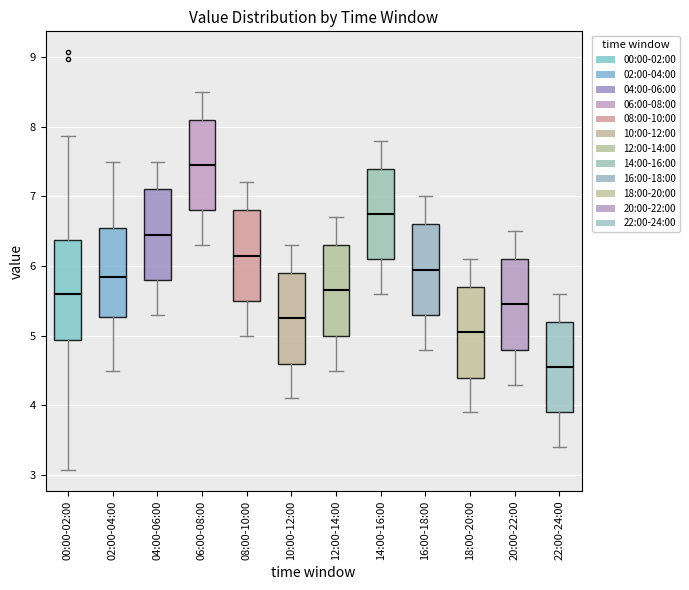

Reading left to right, read every box against the y-axis: the position of its median line, the range the box covers, and the ends of its whiskers. The values are not printed on the chart, so give them approximately, as read against the axis.

00:00-02:00: median 5.6, box 4.9 to 6.4, whiskers 3.1 to 7.9
02:00-04:00: median 5.9, box 5.3 to 6.6, whiskers 4.5 to 7.5
04:00-06:00: median 6.5, box 5.8 to 7.1, whiskers 5.3 to 7.5
06:00-08:00: median 7.5, box 6.8 to 8.1, whiskers 6.3 to 8.5
08:00-10:00: median 6.2, box 5.5 to 6.8, whiskers 5.0 to 7.2
10:00-12:00: median 5.3, box 4.6 to 5.9, whiskers 4.1 to 6.3
12:00-14:00: median 5.7, box 5.0 to 6.3, whiskers 4.5 to 6.7
14:00-16:00: median 6.8, box 6.1 to 7.4, whiskers 5.6 to 7.8
16:00-18:00: median 6.0, box 5.3 to 6.6, whiskers 4.8 to 7.0
18:00-20:00: median 5.1, box 4.4 to 5.7, whiskers 3.9 to 6.1
20:00-22:00: median 5.5, box 4.8 to 6.1, whiskers 4.3 to 6.5
22:00-24:00: median 4.6, box 3.9 to 5.2, whiskers 3.4 to 5.6